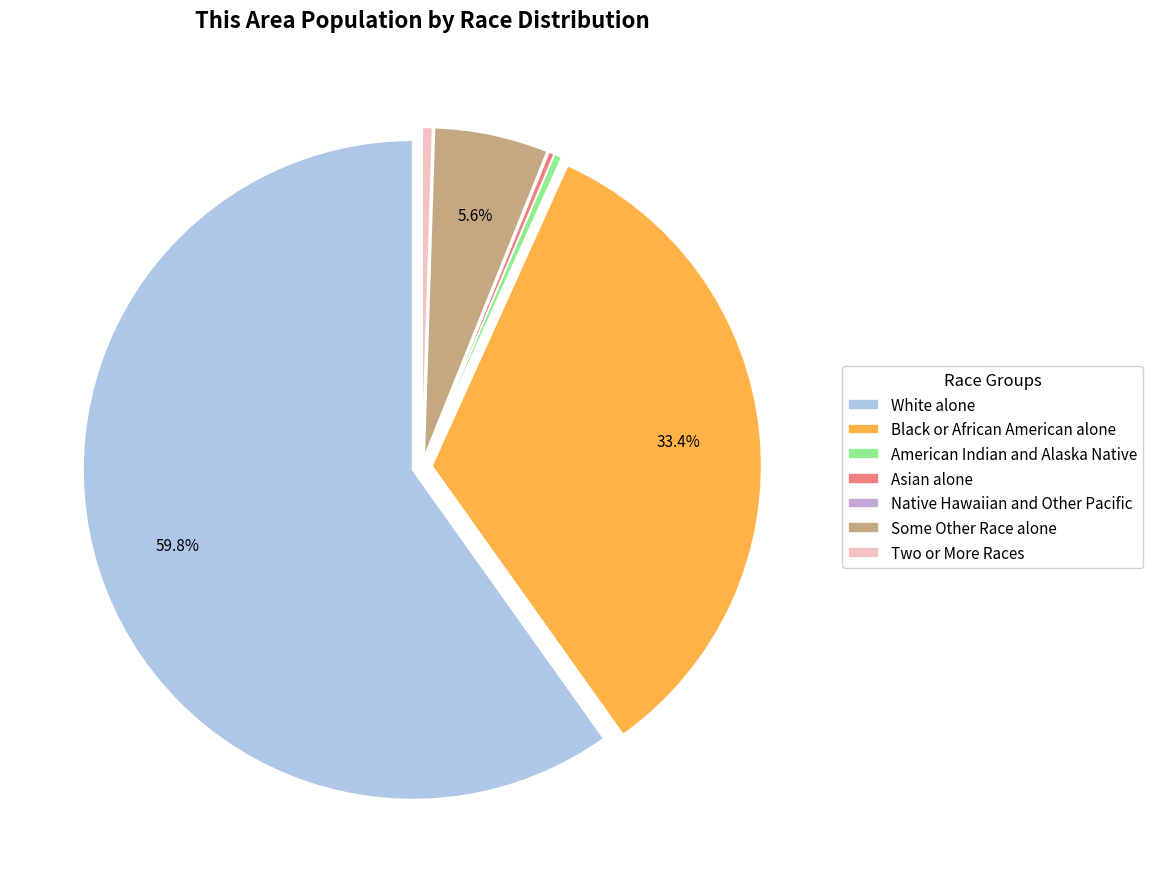

Which category accounts for the majority?

White alone